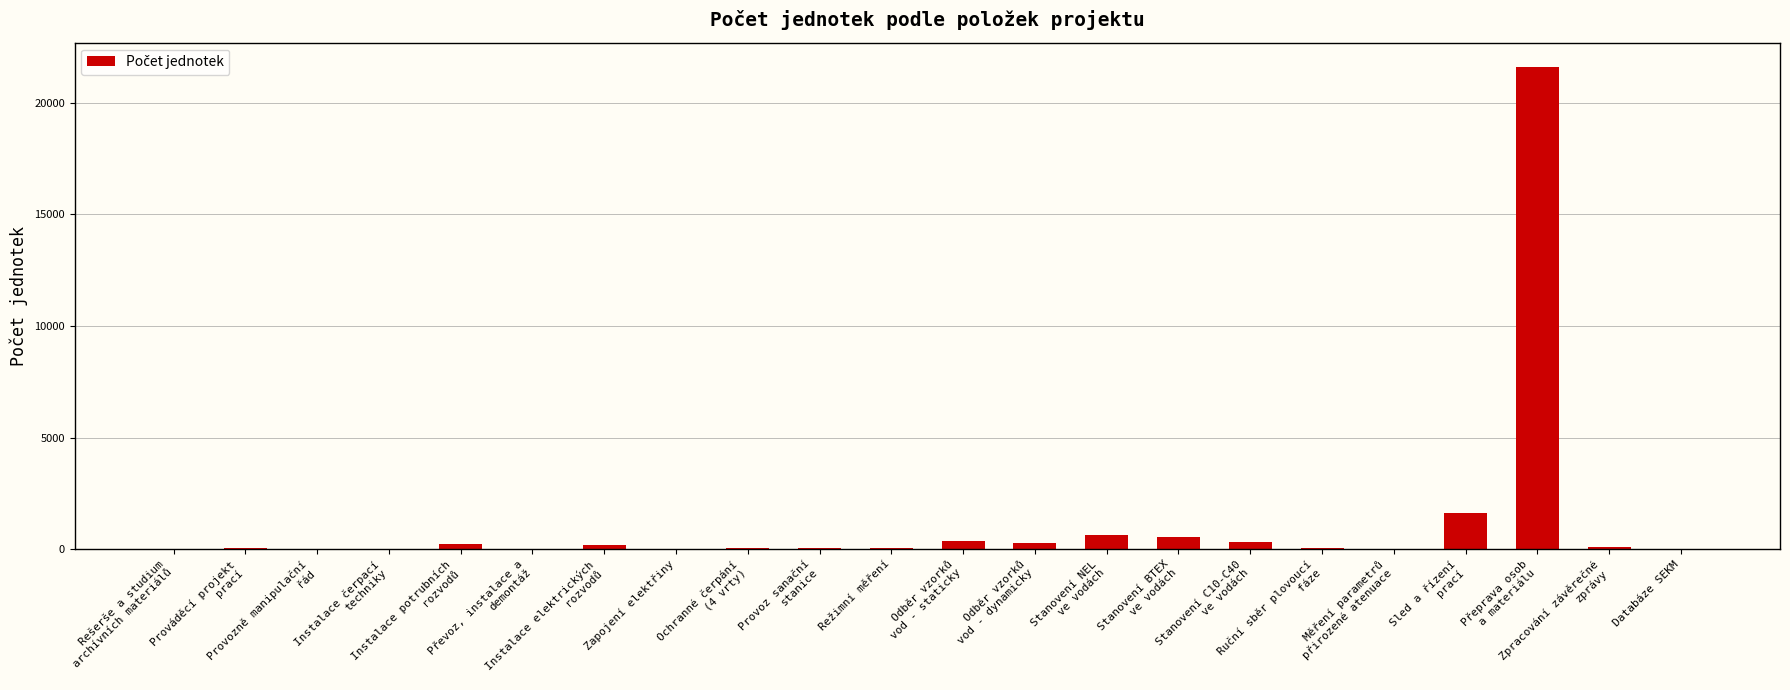

What is the maximum value shown in the chart?

21600